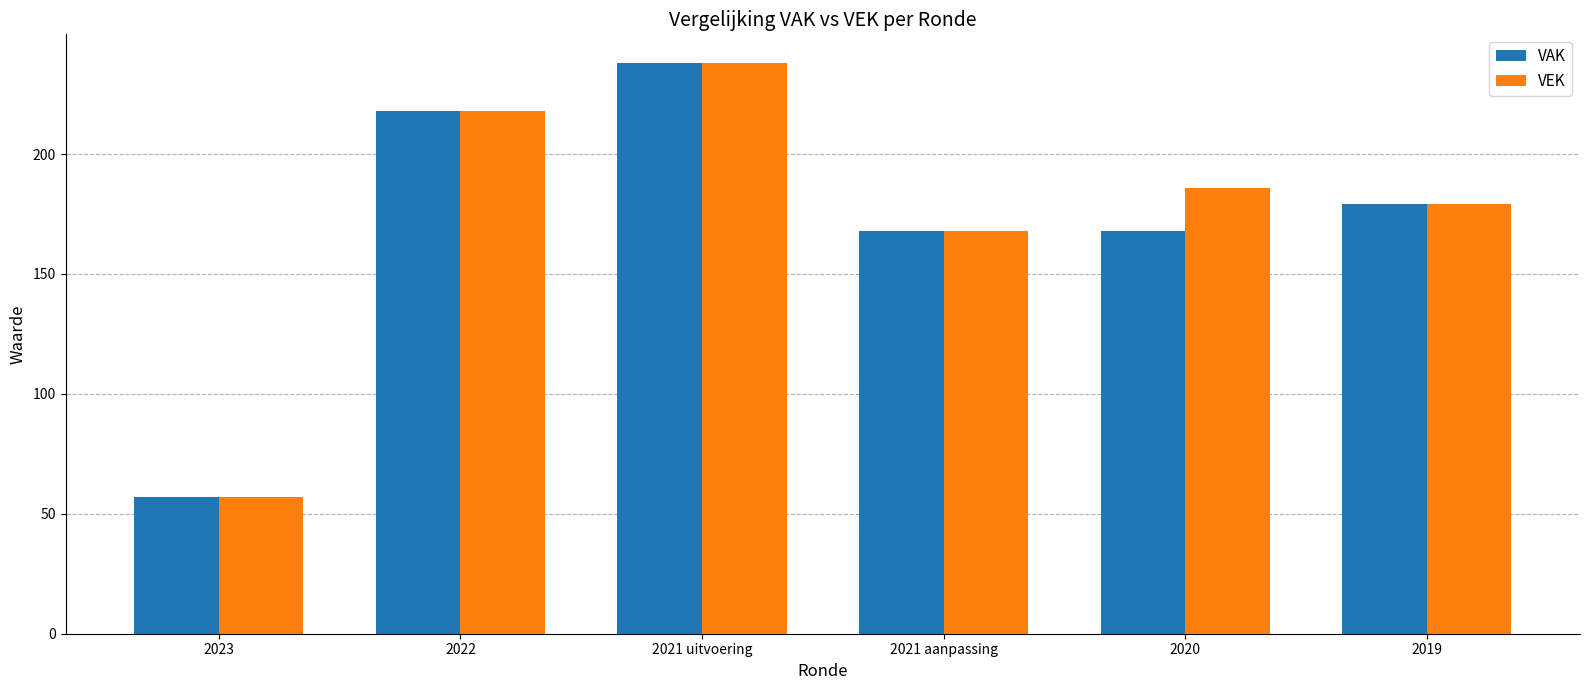

What are all the series names shown in the legend?

VAK, VEK